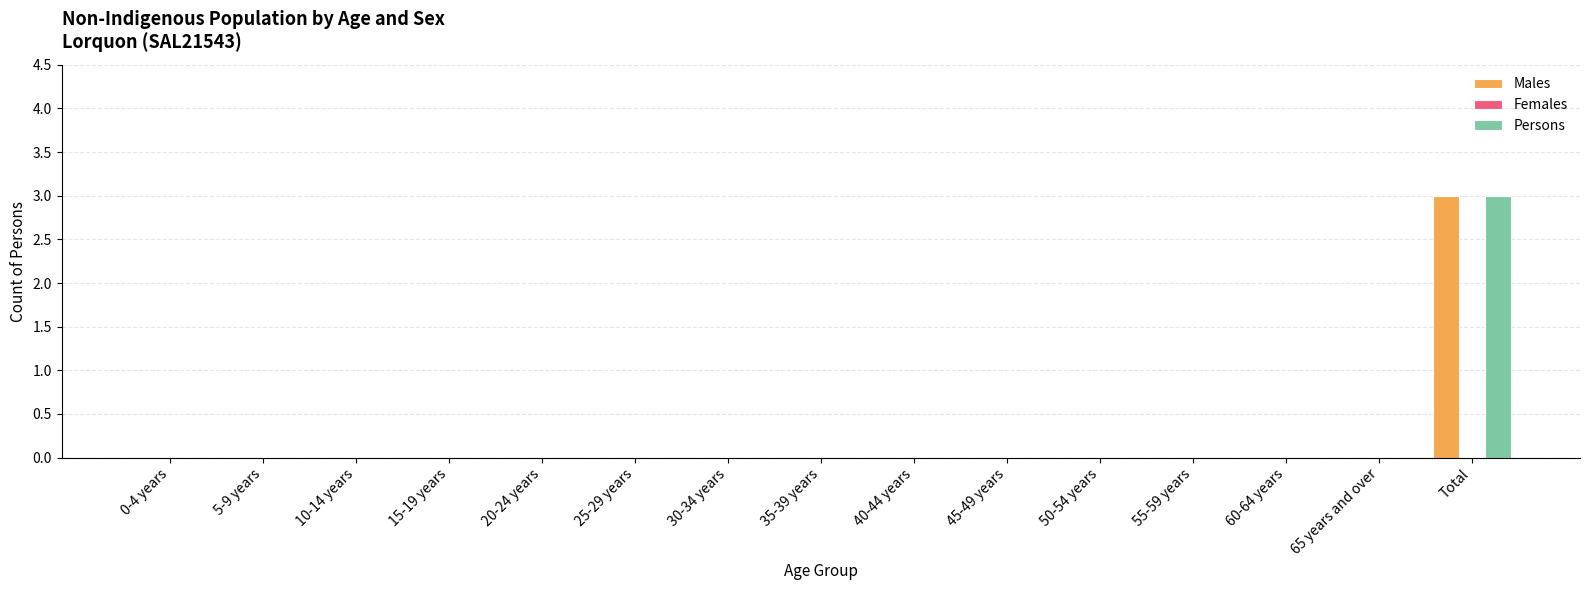

Is the value of Persons at Total greater than the value of Males at 55-59 years?

Yes